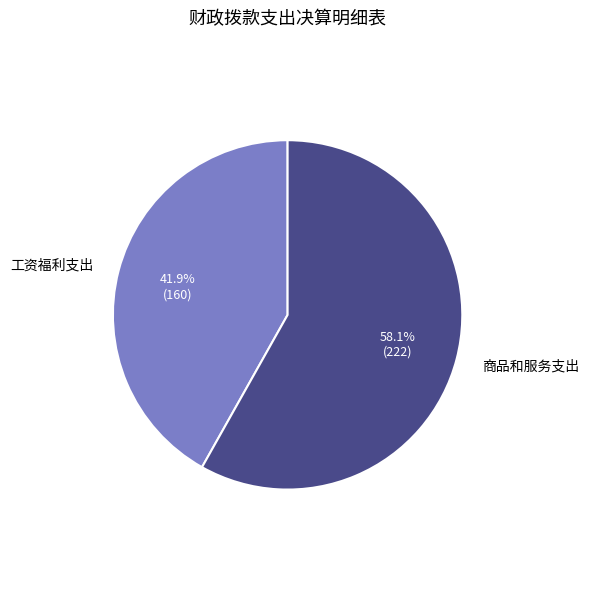

Combined, what portion of the pie is 商品和服务支出 and 工资福利支出?

100.0%